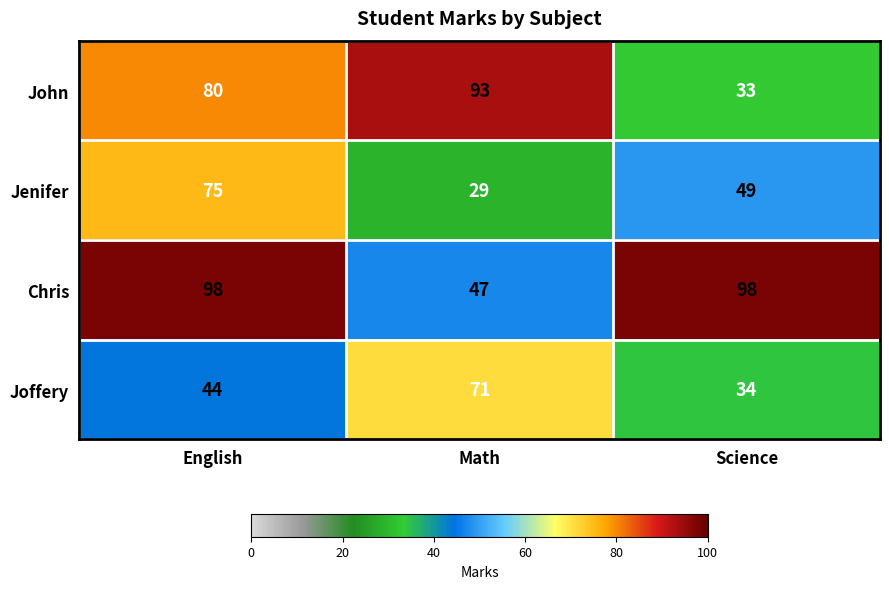

Reading left to right, what are all the values shown in this chart?

John: English=80	Math=93	Science=33
Jenifer: English=75	Math=29	Science=49
Chris: English=98	Math=47	Science=98
Joffery: English=44	Math=71	Science=34